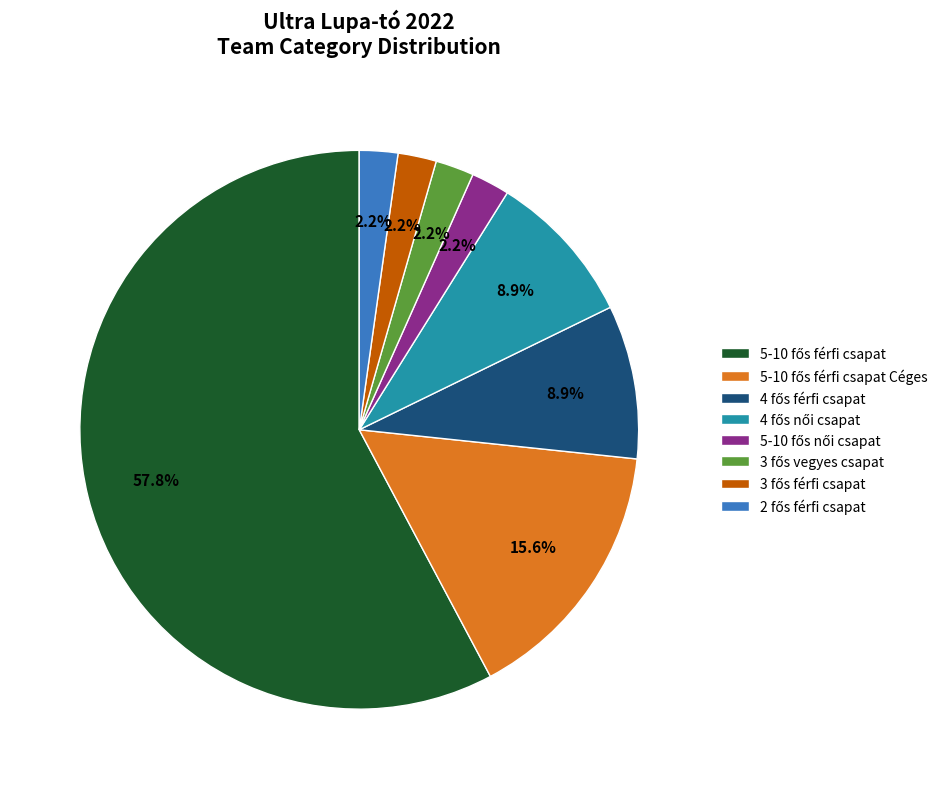

Is there a majority slice in this chart?

Yes